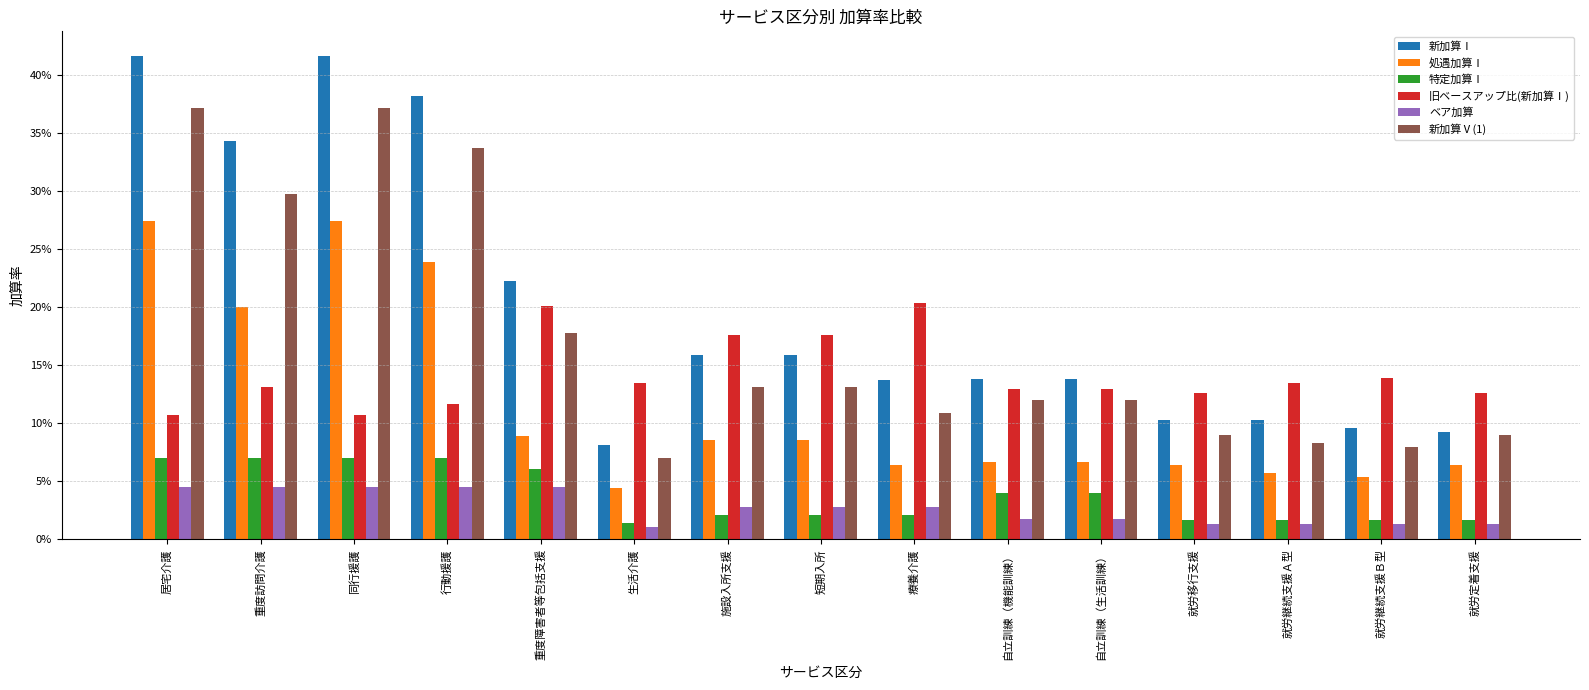

What is the label of the 9th bar from the left?

療養介護